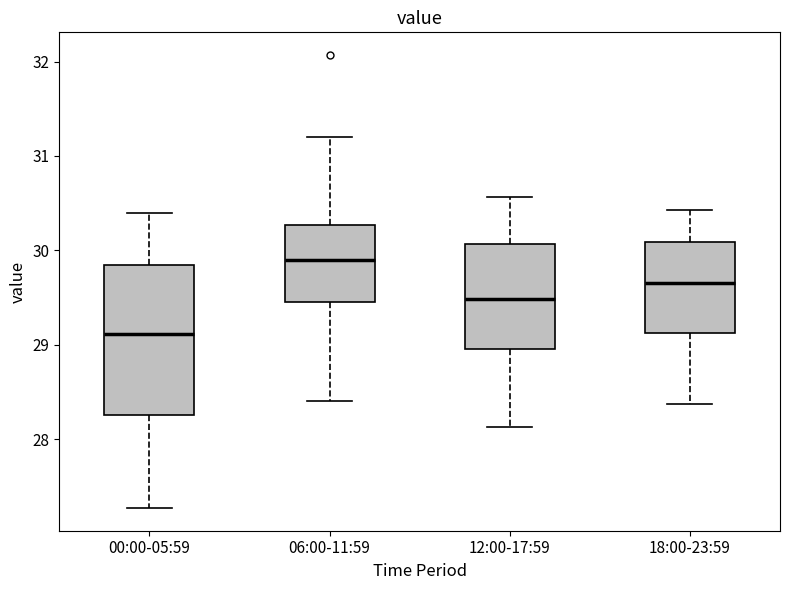

Which box has the lowest median line?

00:00-05:59